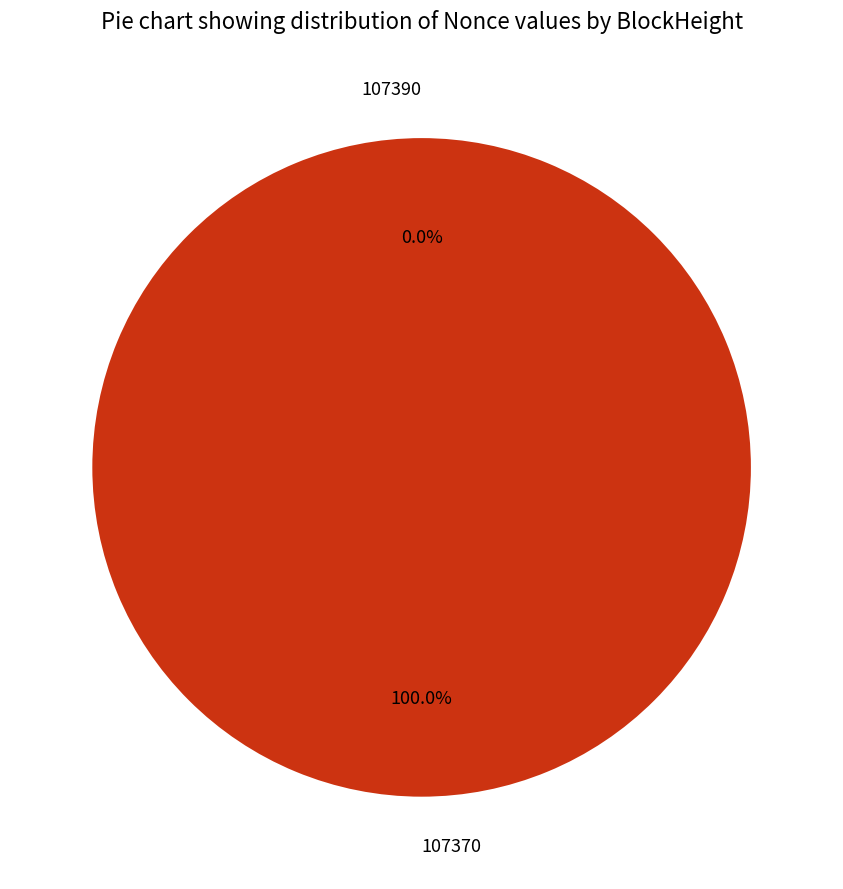

Which has a higher value, 107390 or 107370?

107370